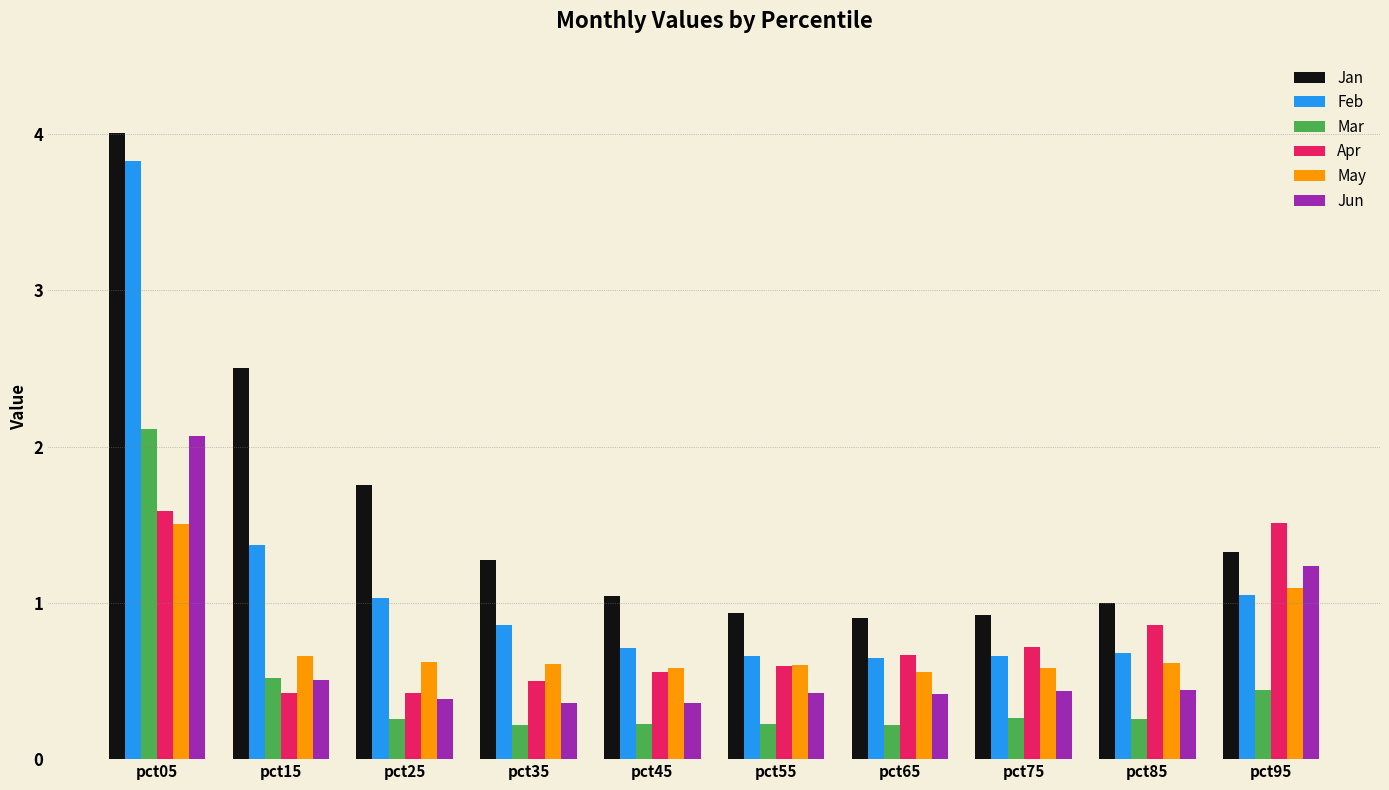

True or false: Feb has a value of 1.0 at pct25.

True